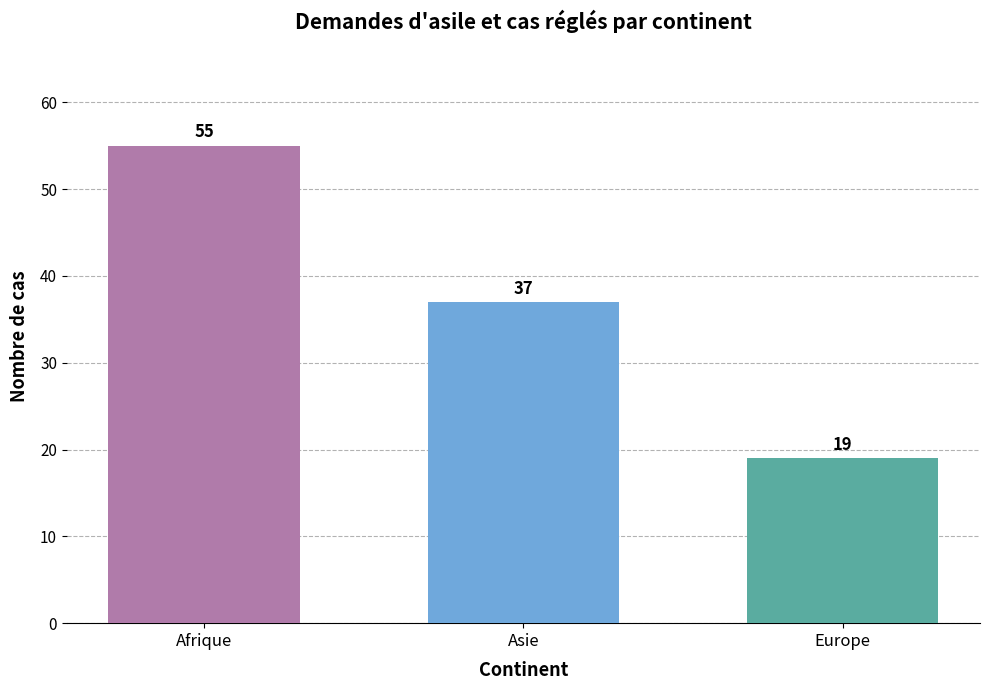

What is the ratio of the value at Asie to the value at Afrique?

0.7